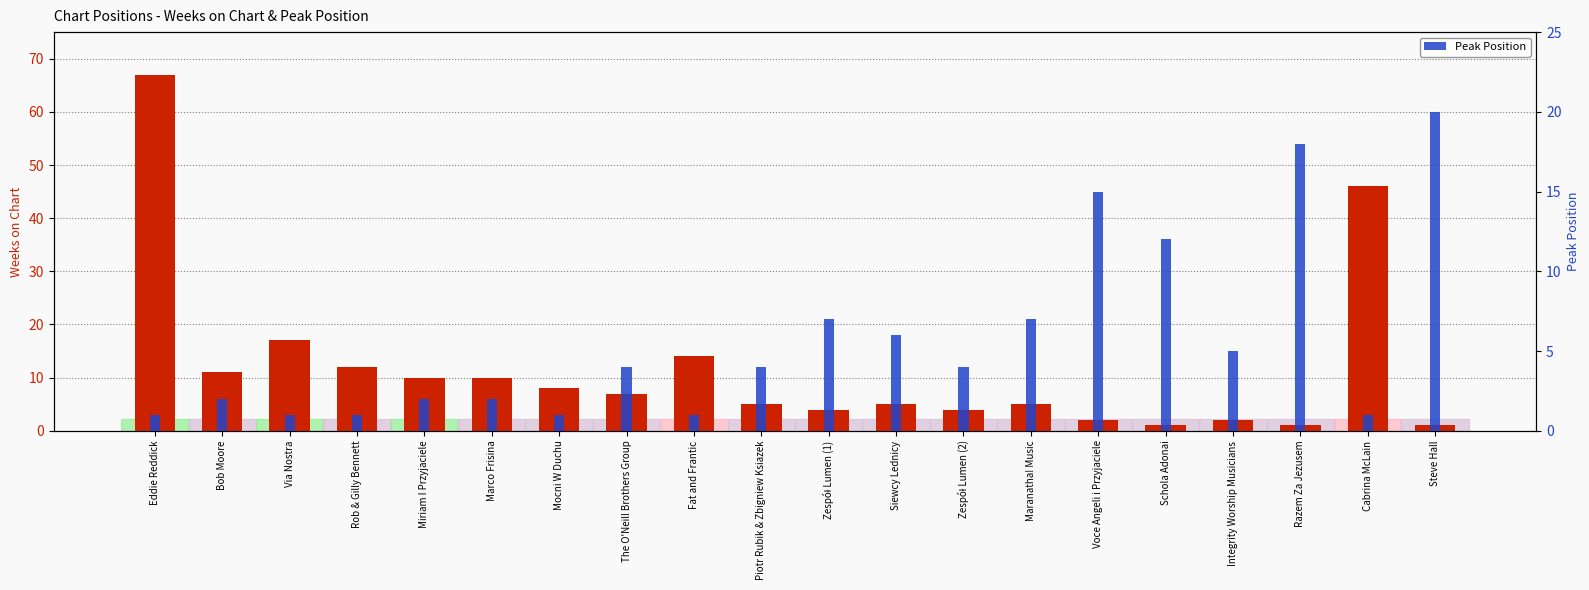

True or false: Peak Position has a value of 1 at Fat and Frantic.

False